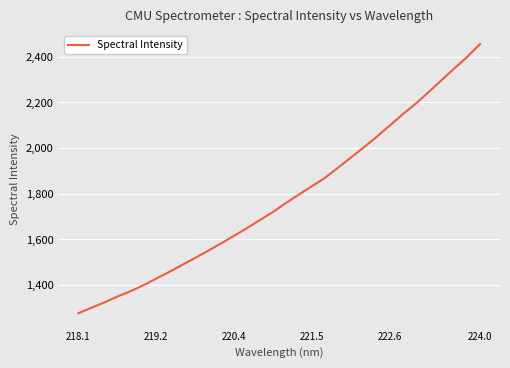

What is the minimum value shown in the chart?

1277.0